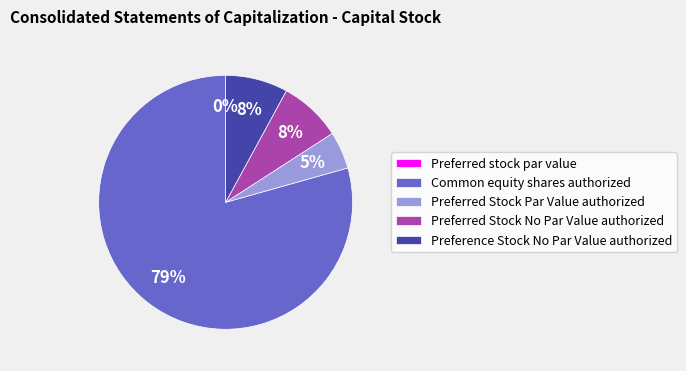

Which category has the biggest portion of the pie?

Common equity shares authorized